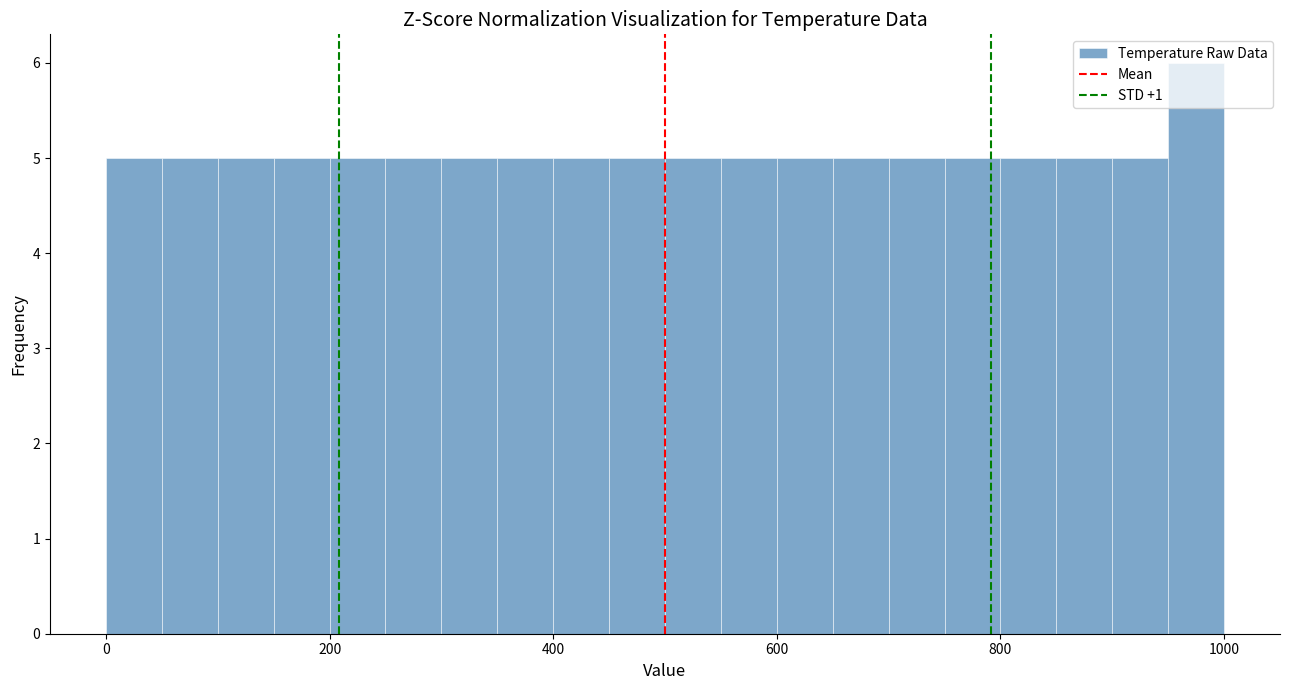

Read against the x-axis, roughly where is the centre of the tallest bar?

980